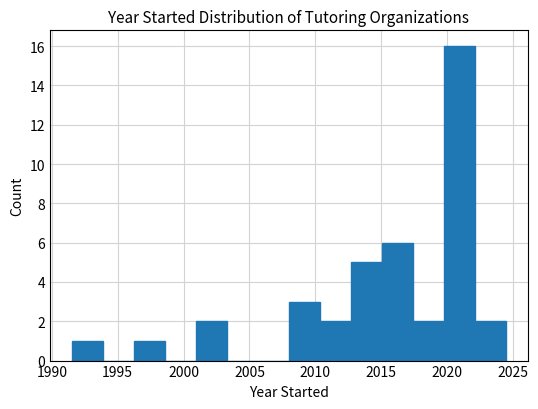

What is the height of the bar covering 2022.0 to 2024.5 on the x-axis? Neither the bar edges nor the heights are printed on the chart, so give them approximately, as read against the axes.

2